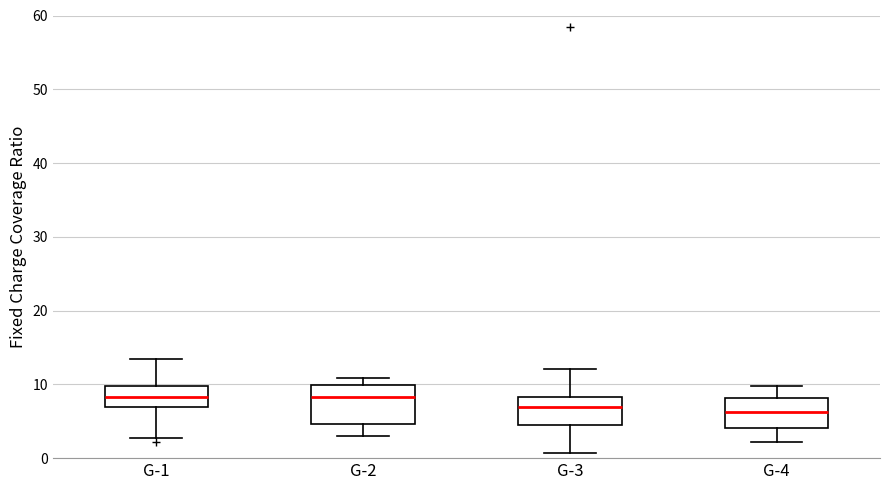

Reading left to right, read every box against the y-axis: the position of its median line, the range the box covers, and the ends of its whiskers. The values are not printed on the chart, so give them approximately, as read against the axis.

G-1: median 8, box 7 to 10, whiskers 3 to 13
G-2: median 8, box 5 to 10, whiskers 3 to 11
G-3: median 7, box 5 to 8, whiskers 1 to 12
G-4: median 6, box 4 to 8, whiskers 2 to 10